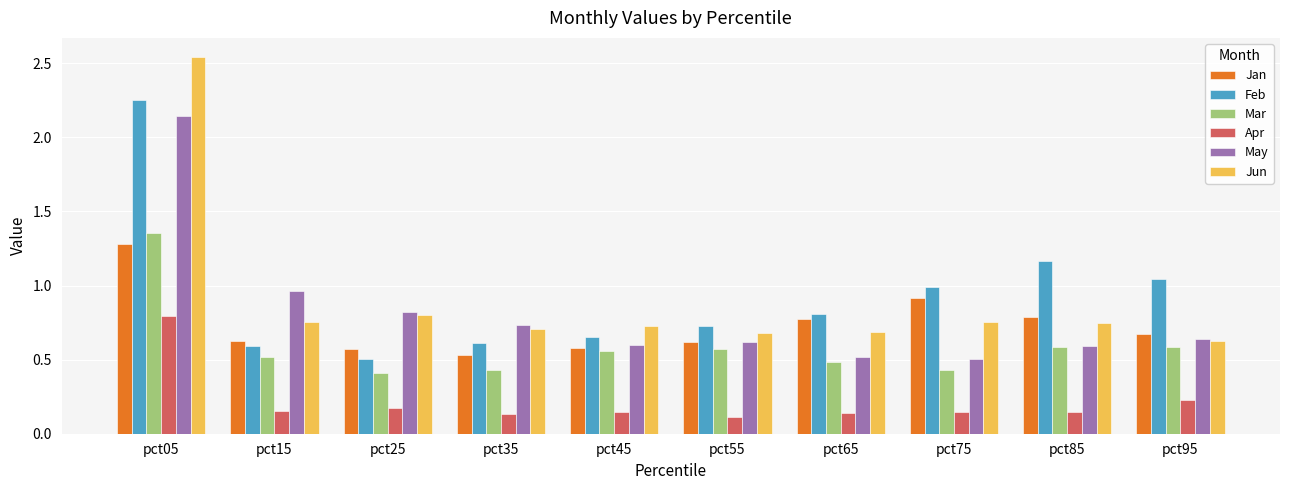

What is the difference between the maximum and minimum values in the Mar series?

0.9